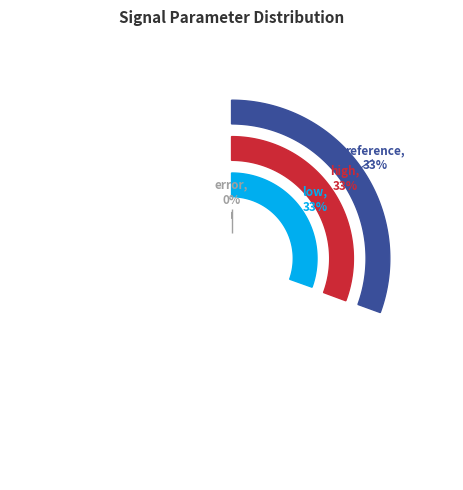

Is it true that low is 33% of the pie?

True